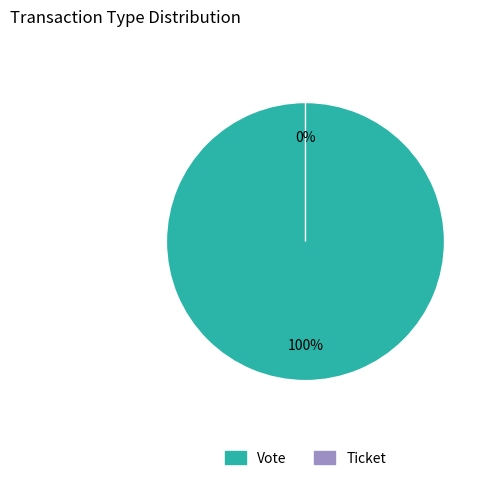

To the nearest percent, what percentage of the pie is Vote?

100%